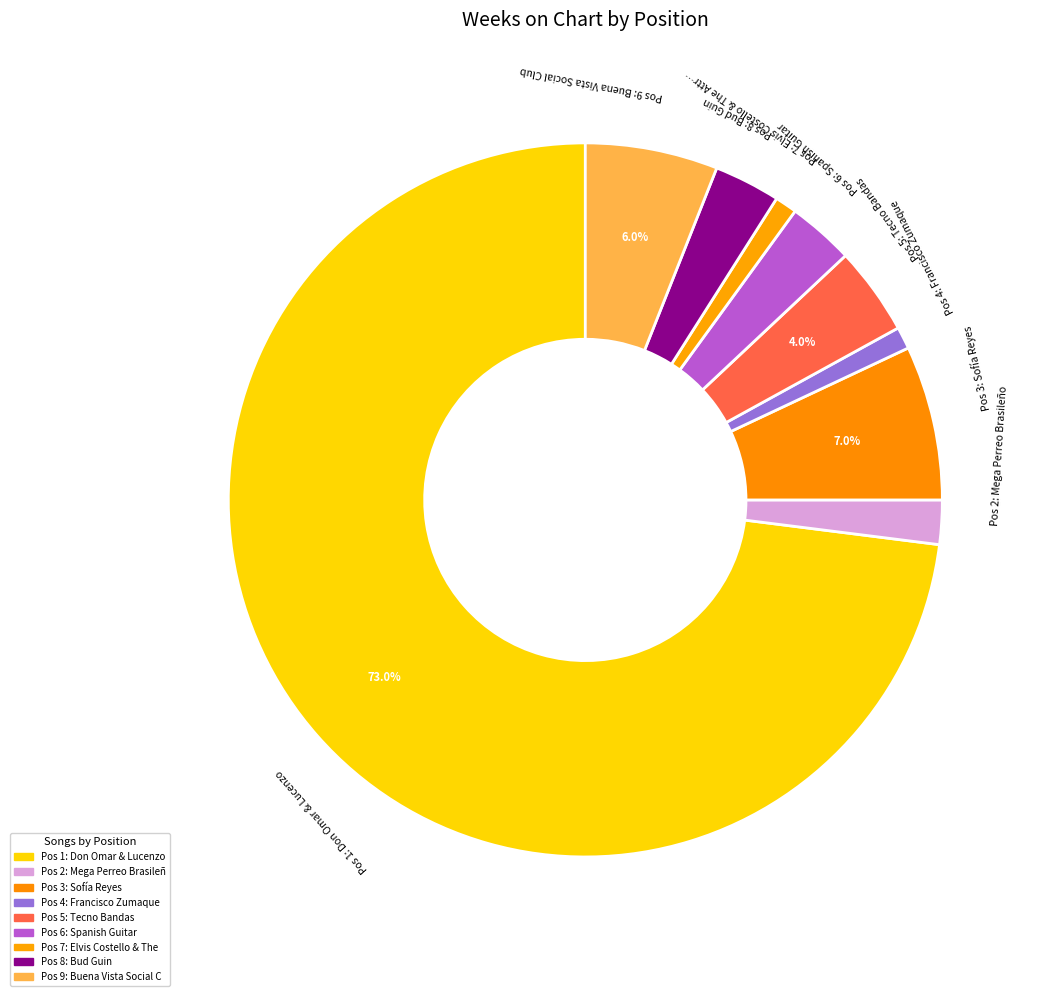

Rank the categories by value from lowest to highest.

4, 7, 2, 6, 8, 5, 9, 3, 1